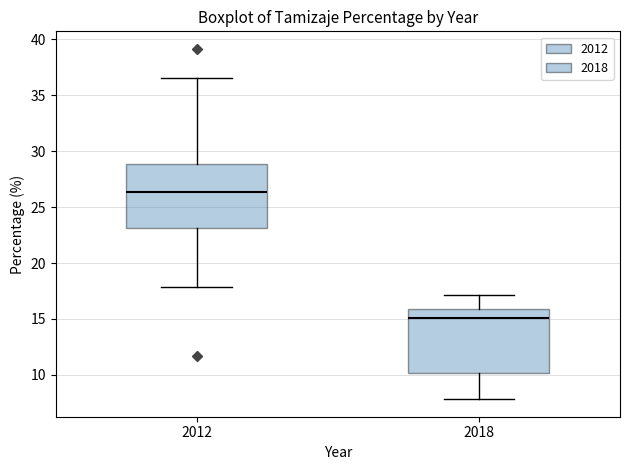

Which box's median line is the lowest?

2018